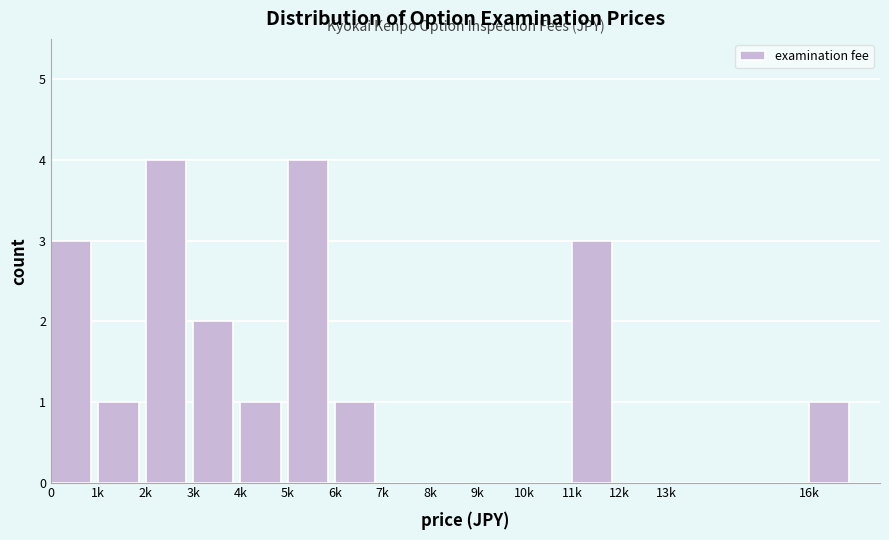

Reading right to left, extract all data points from this chart.

16k=1	13k=0	12k=0	11k=3	10k=0	9k=0	8k=0	7k=0	6k=1	5k=4	4k=1	3k=2	2k=4	1k=1	0=3